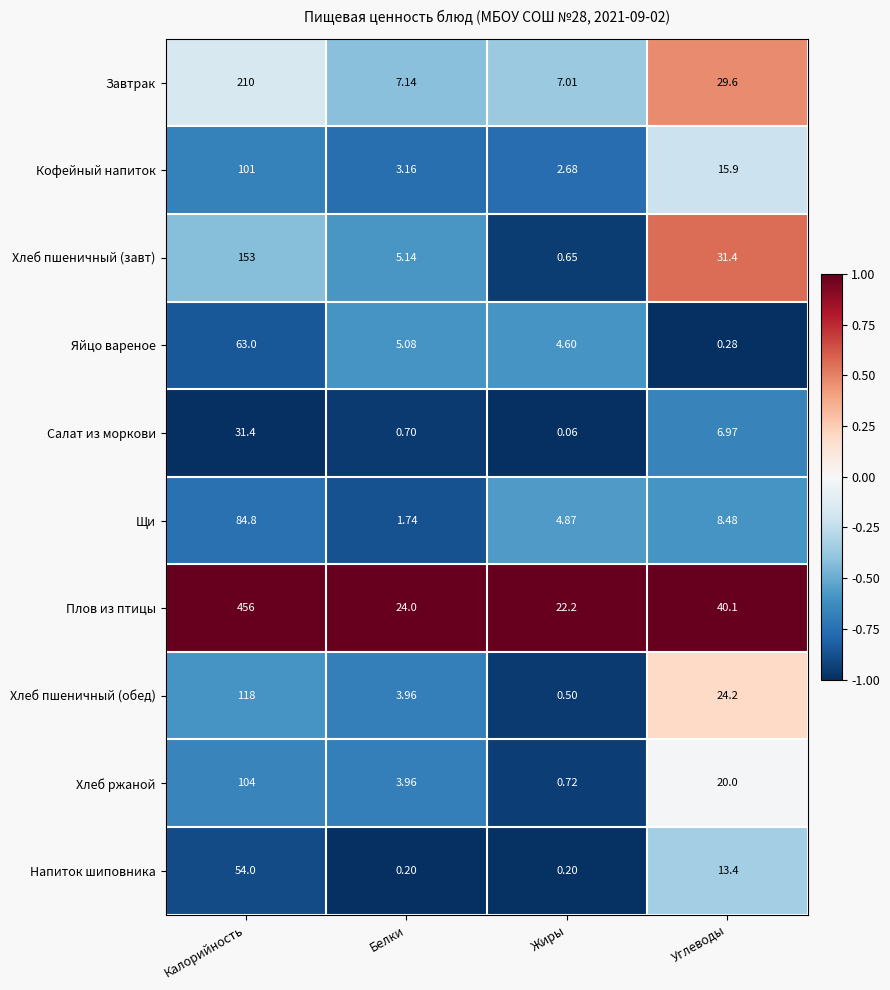

How many categories are shown in the chart?

4